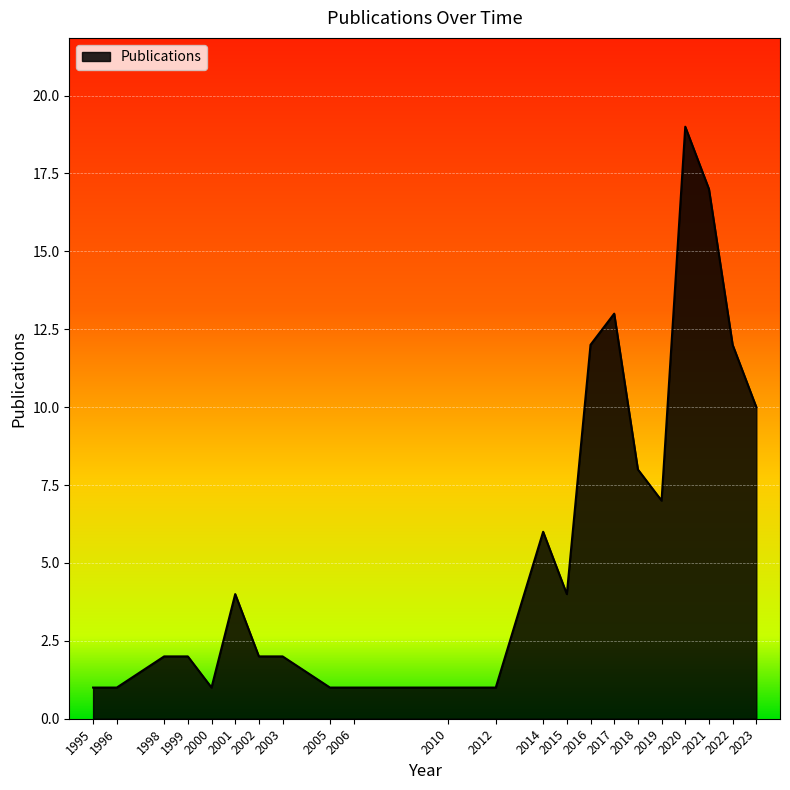

What is the sum of the values at 1995 and 2019?

8